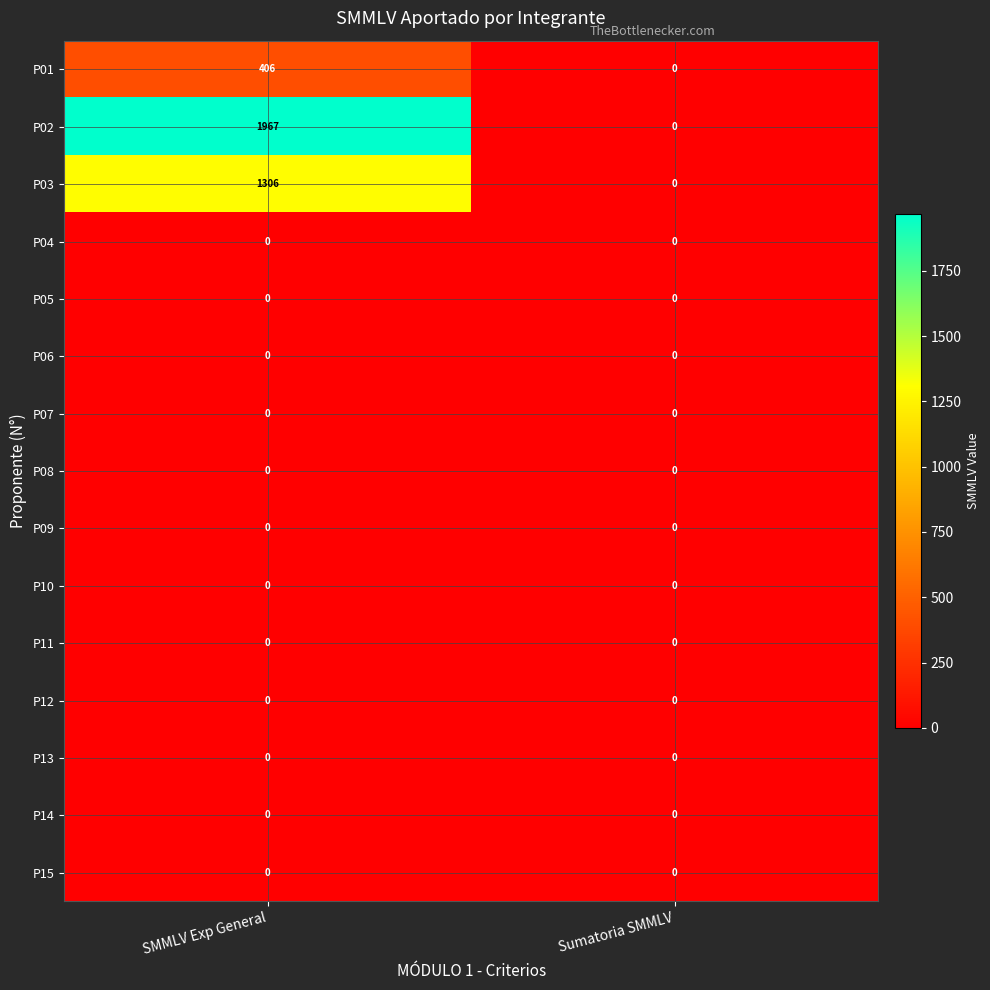

Which series has the widest spread of values?

P02